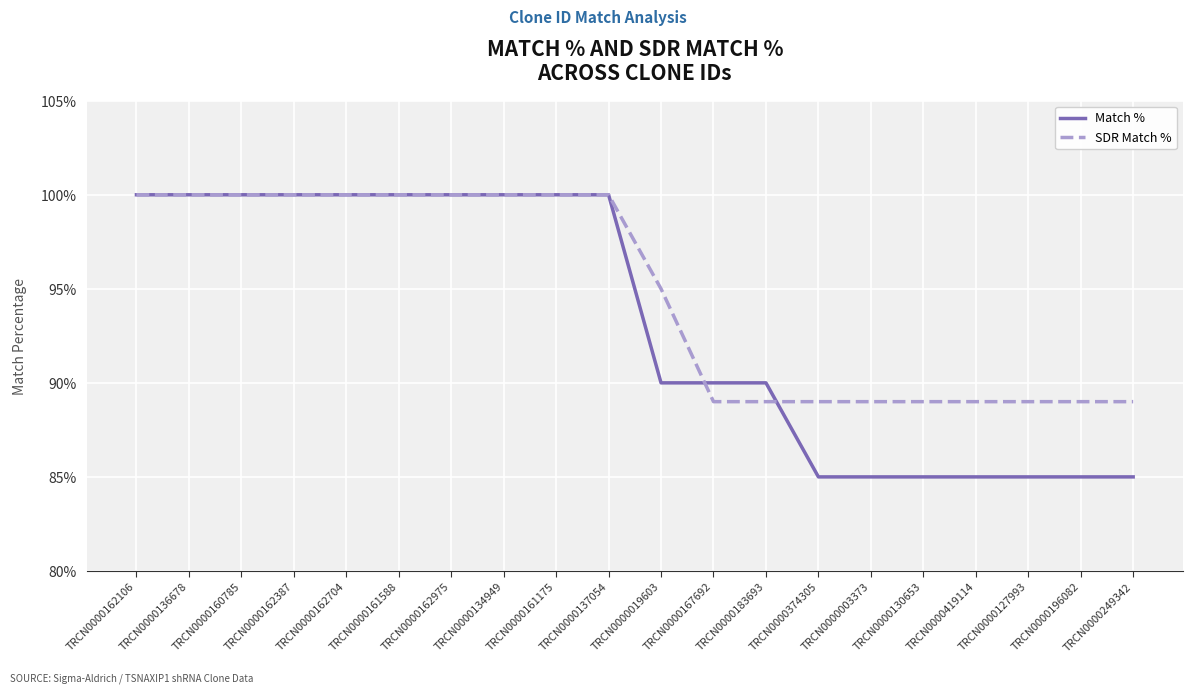

Reading right to left, transcribe all the data shown in this chart.

Match %: 85	85	85	85	85	85	85	90	90	90	100	100	100	100	100	100	100	100	100	100
SDR Match %: 89	89	89	89	89	89	89	89	89	95	100	100	100	100	100	100	100	100	100	100